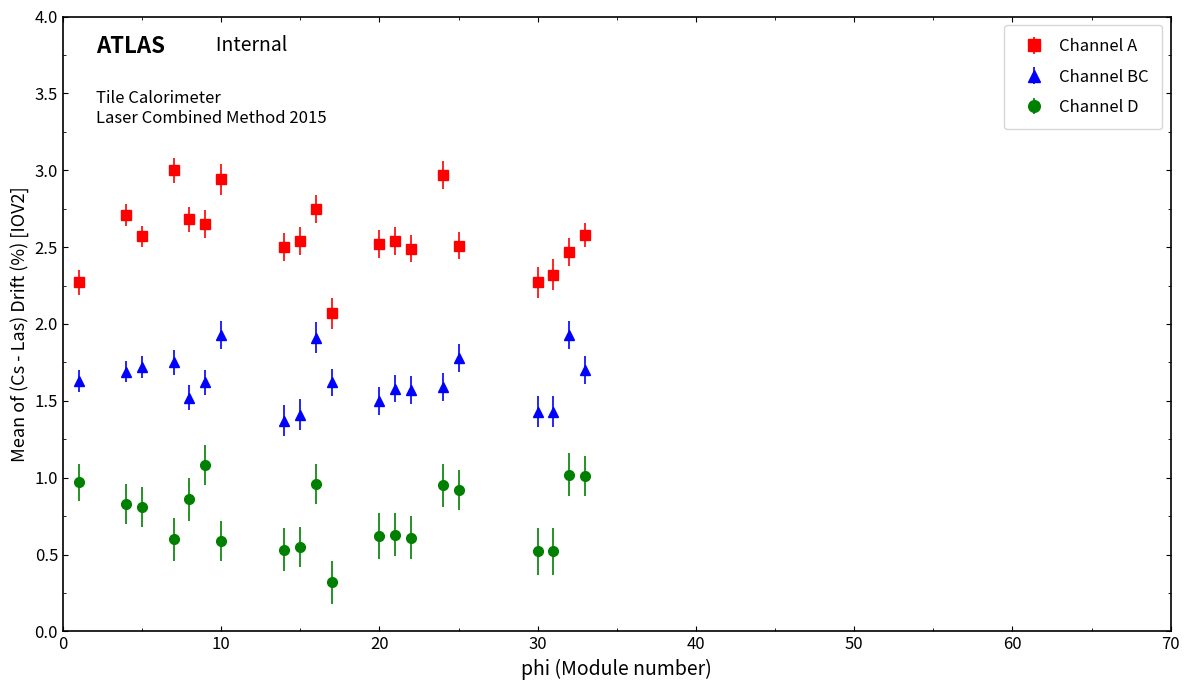

Which series has the largest range (max minus min)?

Channel A